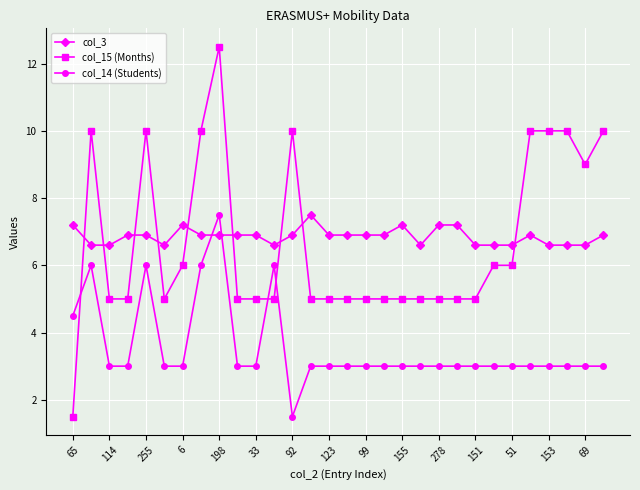

Which series has the largest range (max minus min)?

col_15 (Months)